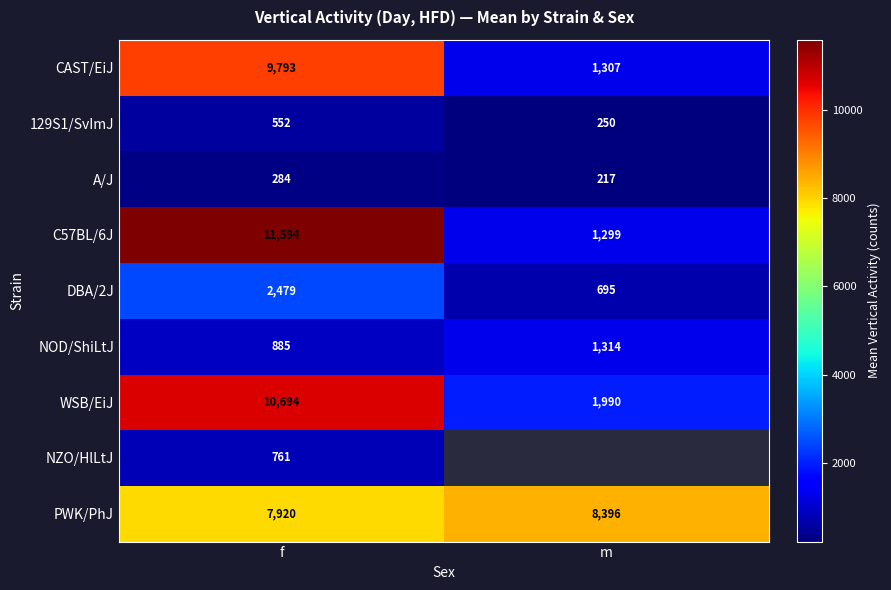

Count the number of data series in this chart.

9